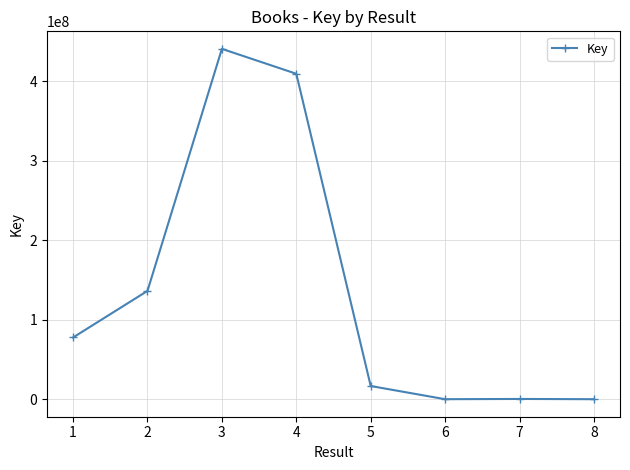

At which category does the data reach its first local peak?

3